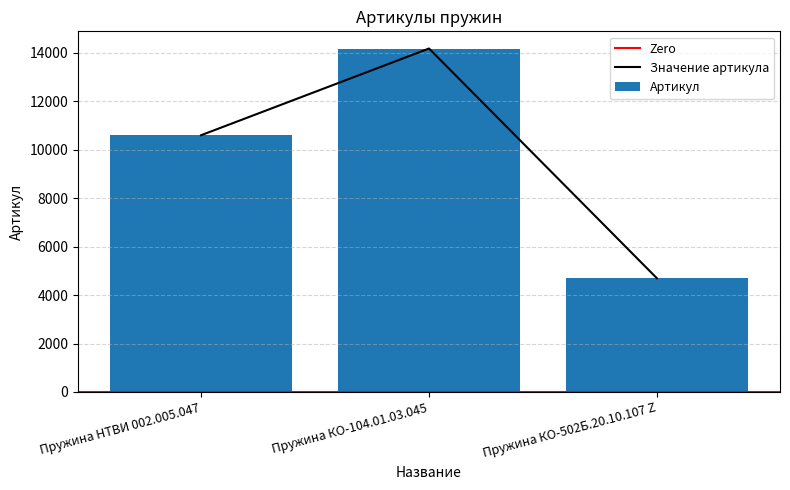

What is the sum of the values at Пружина КО-104.01.03.045 and Пружина КО-502Б.20.10.107 Z?

18856